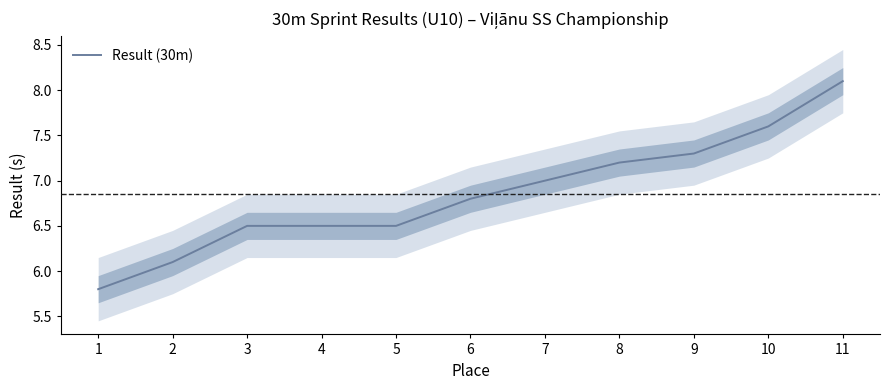

What is the difference between the maximum and minimum values?

2.3